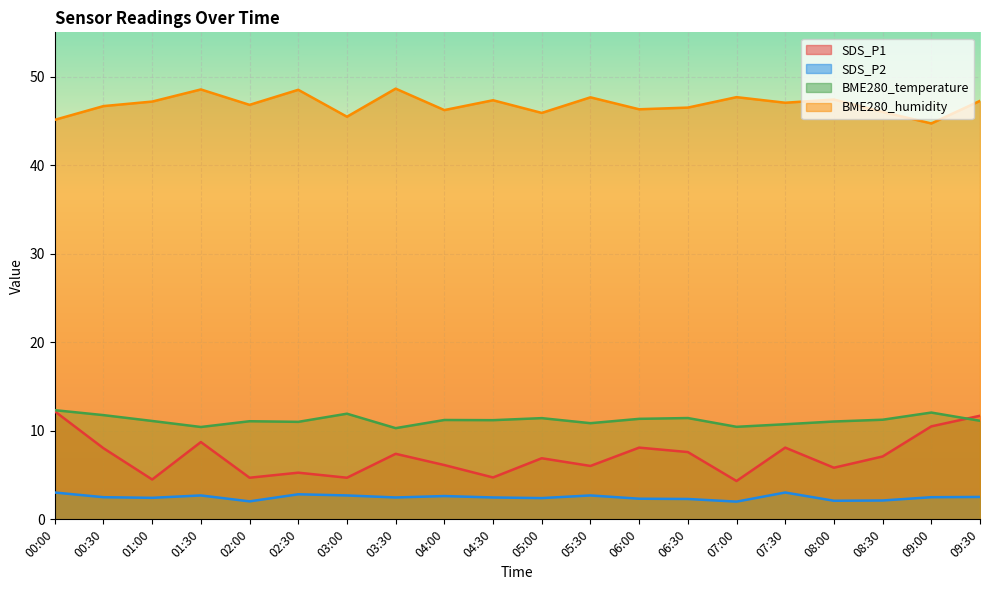

Reading left to right, what are all the values shown in this chart?

SDS_P1: 12.2	8.0	4.5	8.7	4.7	5.3	4.7	7.4	6.1	4.7	6.9	6.0	8.1	7.6	4.3	8.1	5.8	7.1	10.5	11.7
SDS_P2: 3.0	2.5	2.4	2.7	2.0	2.8	2.7	2.5	2.6	2.5	2.4	2.7	2.3	2.3	2.0	3.0	2.1	2.1	2.5	2.5
BME280_temperature: 12.3	11.8	11.1	10.4	11.1	11.0	11.9	10.3	11.2	11.2	11.4	10.9	11.3	11.4	10.4	10.7	11.1	11.2	12.1	11.1
BME280_humidity: 45.1	46.7	47.2	48.5	46.8	48.5	45.5	48.6	46.2	47.3	45.9	47.7	46.3	46.5	47.7	47.0	47.4	46.0	44.7	47.3